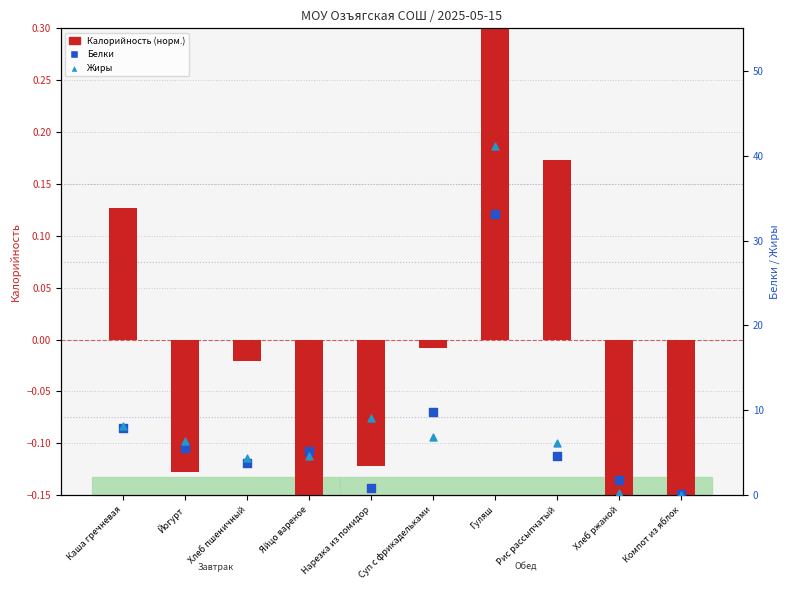

What is the total value across all series at Нарезка из помидор?

9.8